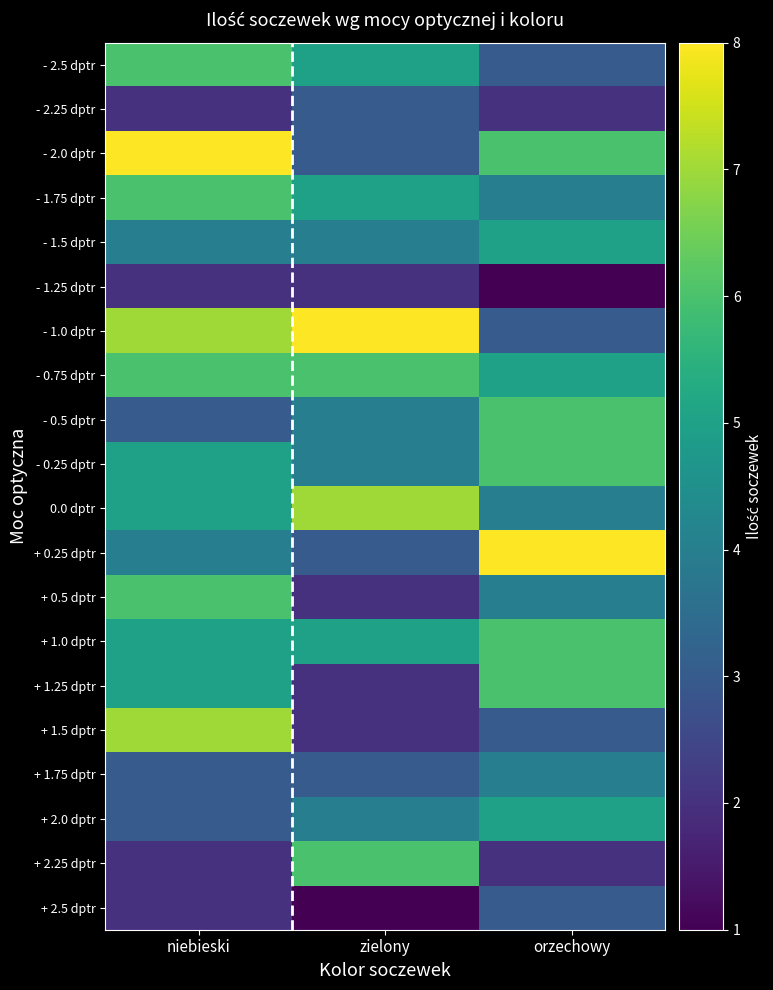

Reading left to right, extract all data points from this chart.

- 2.5 dptr: niebieski=6	zielony=5	orzechowy=3
- 2.25 dptr: niebieski=2	zielony=3	orzechowy=2
- 2.0 dptr: niebieski=8	zielony=3	orzechowy=6
- 1.75 dptr: niebieski=6	zielony=5	orzechowy=4
- 1.5 dptr: niebieski=4	zielony=4	orzechowy=5
- 1.25 dptr: niebieski=2	zielony=2	orzechowy=1
- 1.0 dptr: niebieski=7	zielony=8	orzechowy=3
- 0.75 dptr: niebieski=6	zielony=6	orzechowy=5
- 0.5 dptr: niebieski=3	zielony=4	orzechowy=6
- 0.25 dptr: niebieski=5	zielony=4	orzechowy=6
0.0 dptr: niebieski=5	zielony=7	orzechowy=4
+ 0.25 dptr: niebieski=4	zielony=3	orzechowy=8
+ 0.5 dptr: niebieski=6	zielony=2	orzechowy=4
+ 1.0 dptr: niebieski=5	zielony=5	orzechowy=6
+ 1.25 dptr: niebieski=5	zielony=2	orzechowy=6
+ 1.5 dptr: niebieski=7	zielony=2	orzechowy=3
+ 1.75 dptr: niebieski=3	zielony=3	orzechowy=4
+ 2.0 dptr: niebieski=3	zielony=4	orzechowy=5
+ 2.25 dptr: niebieski=2	zielony=6	orzechowy=2
+ 2.5 dptr: niebieski=2	zielony=1	orzechowy=3